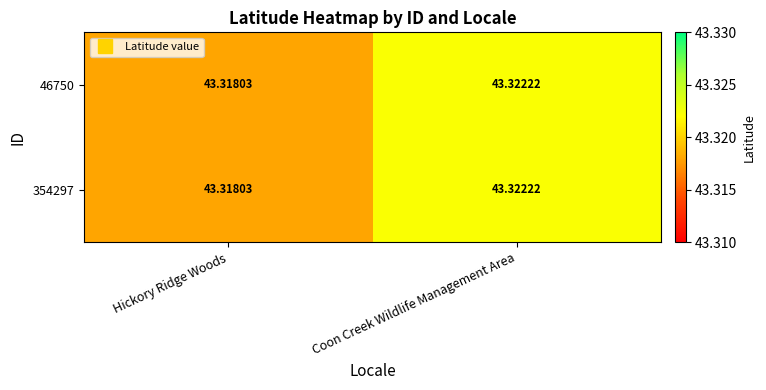

What is the total value across all series at Coon Creek Wildlife Management Area?

86.6